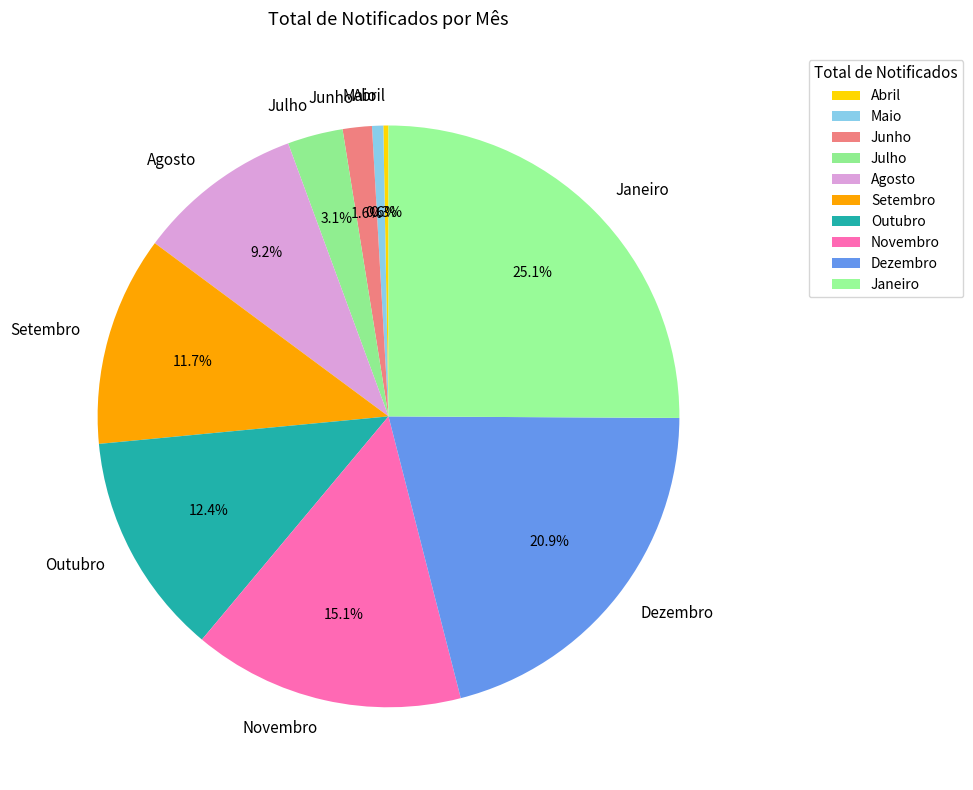

Is there a majority slice in this chart?

No